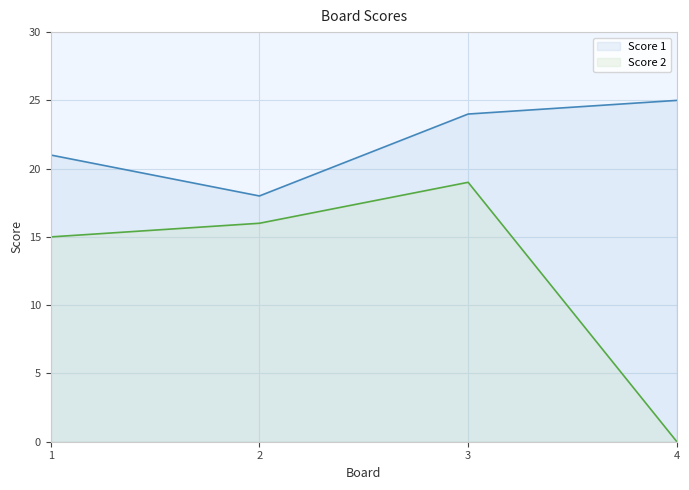

Where does the Score 2 series first go above 16?

3